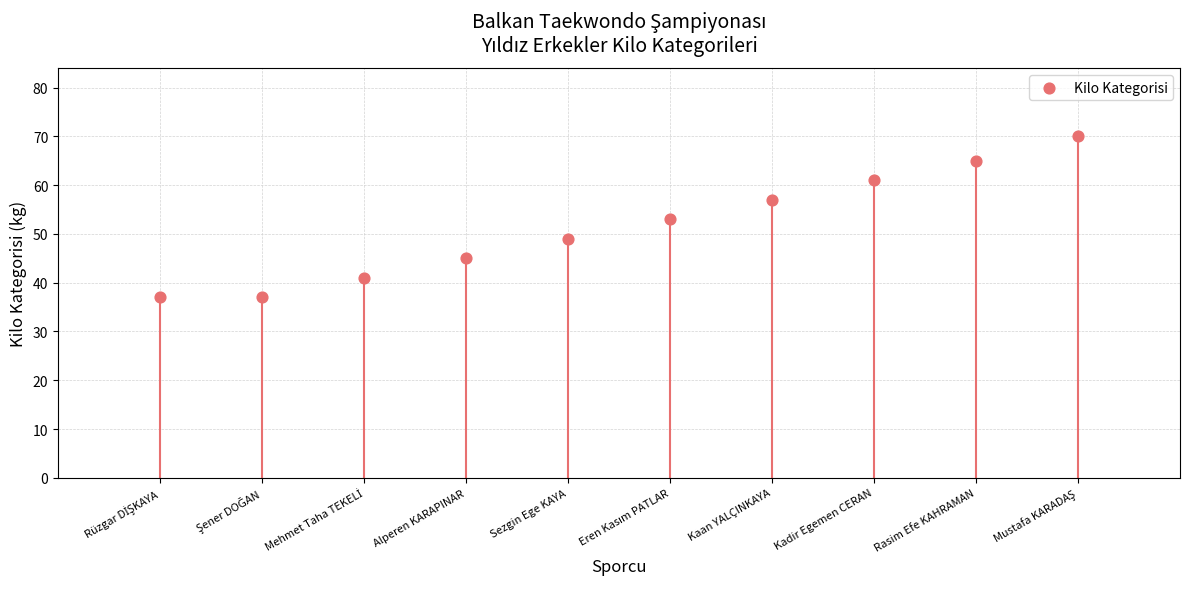

What is the ratio of the value at Eren Kasım PATLAR to the value at Şener DOĞAN?

1.4